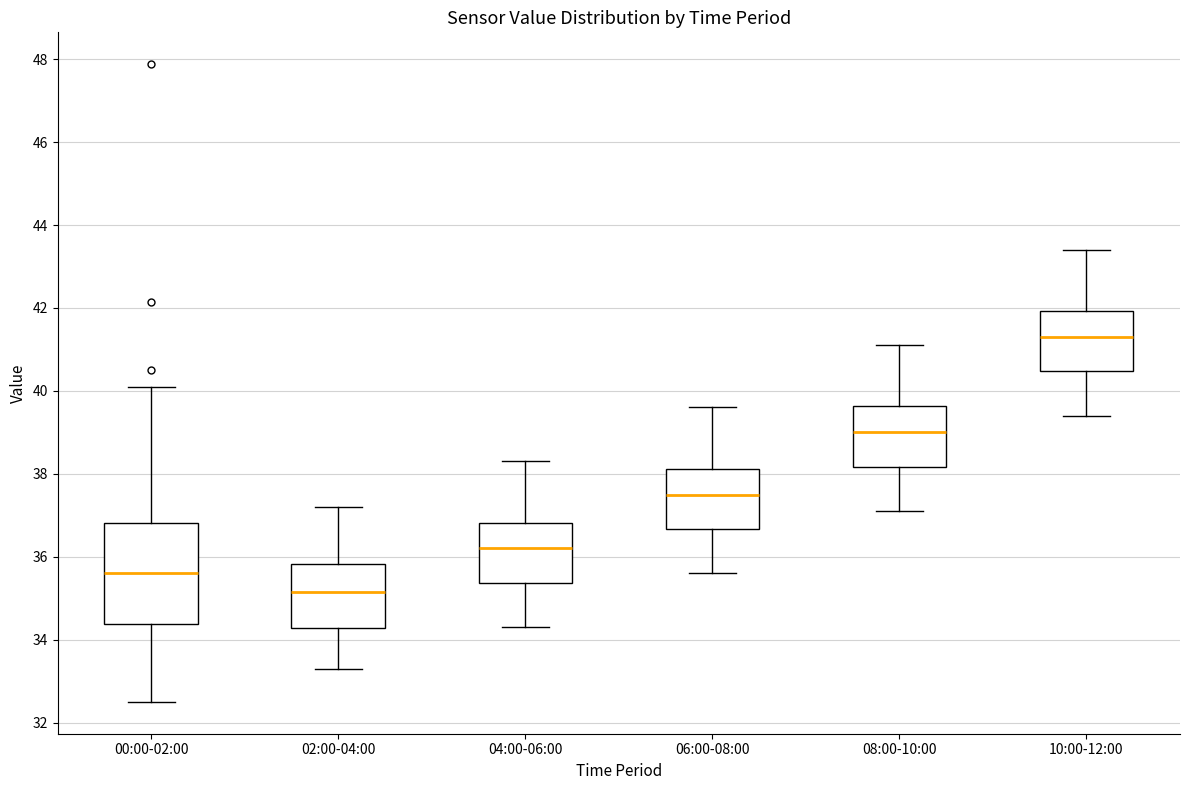

Reading left to right, read every box against the y-axis: the position of its median line, the range the box covers, and the ends of its whiskers. The values are not printed on the chart, so give them approximately, as read against the axis.

00:00-02:00: median 35.6, box 34.4 to 36.8, whiskers 32.6 to 40.2
02:00-04:00: median 35.2, box 34.2 to 35.8, whiskers 33.4 to 37.2
04:00-06:00: median 36.2, box 35.4 to 36.8, whiskers 34.4 to 38.4
06:00-08:00: median 37.6, box 36.6 to 38.2, whiskers 35.6 to 39.6
08:00-10:00: median 39.0, box 38.2 to 39.6, whiskers 37.2 to 41.2
10:00-12:00: median 41.4, box 40.4 to 42.0, whiskers 39.4 to 43.4